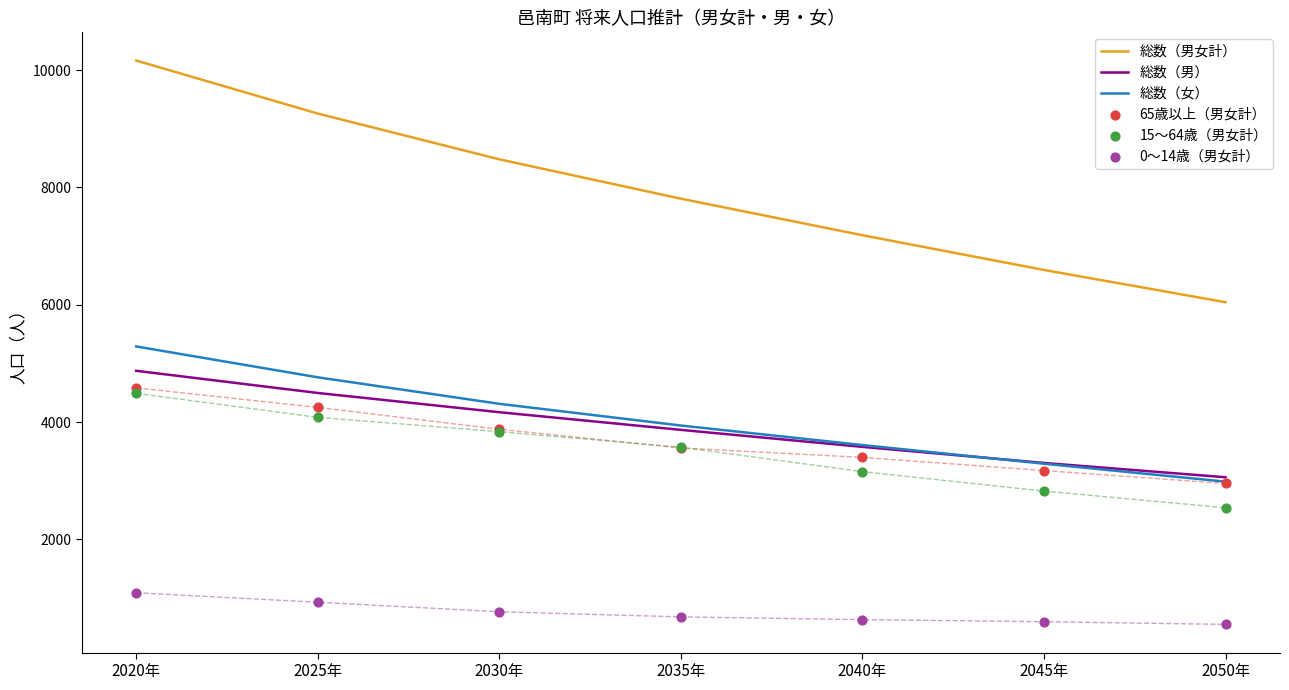

Which series contains the lowest Y value?

0～14歳（男女計）